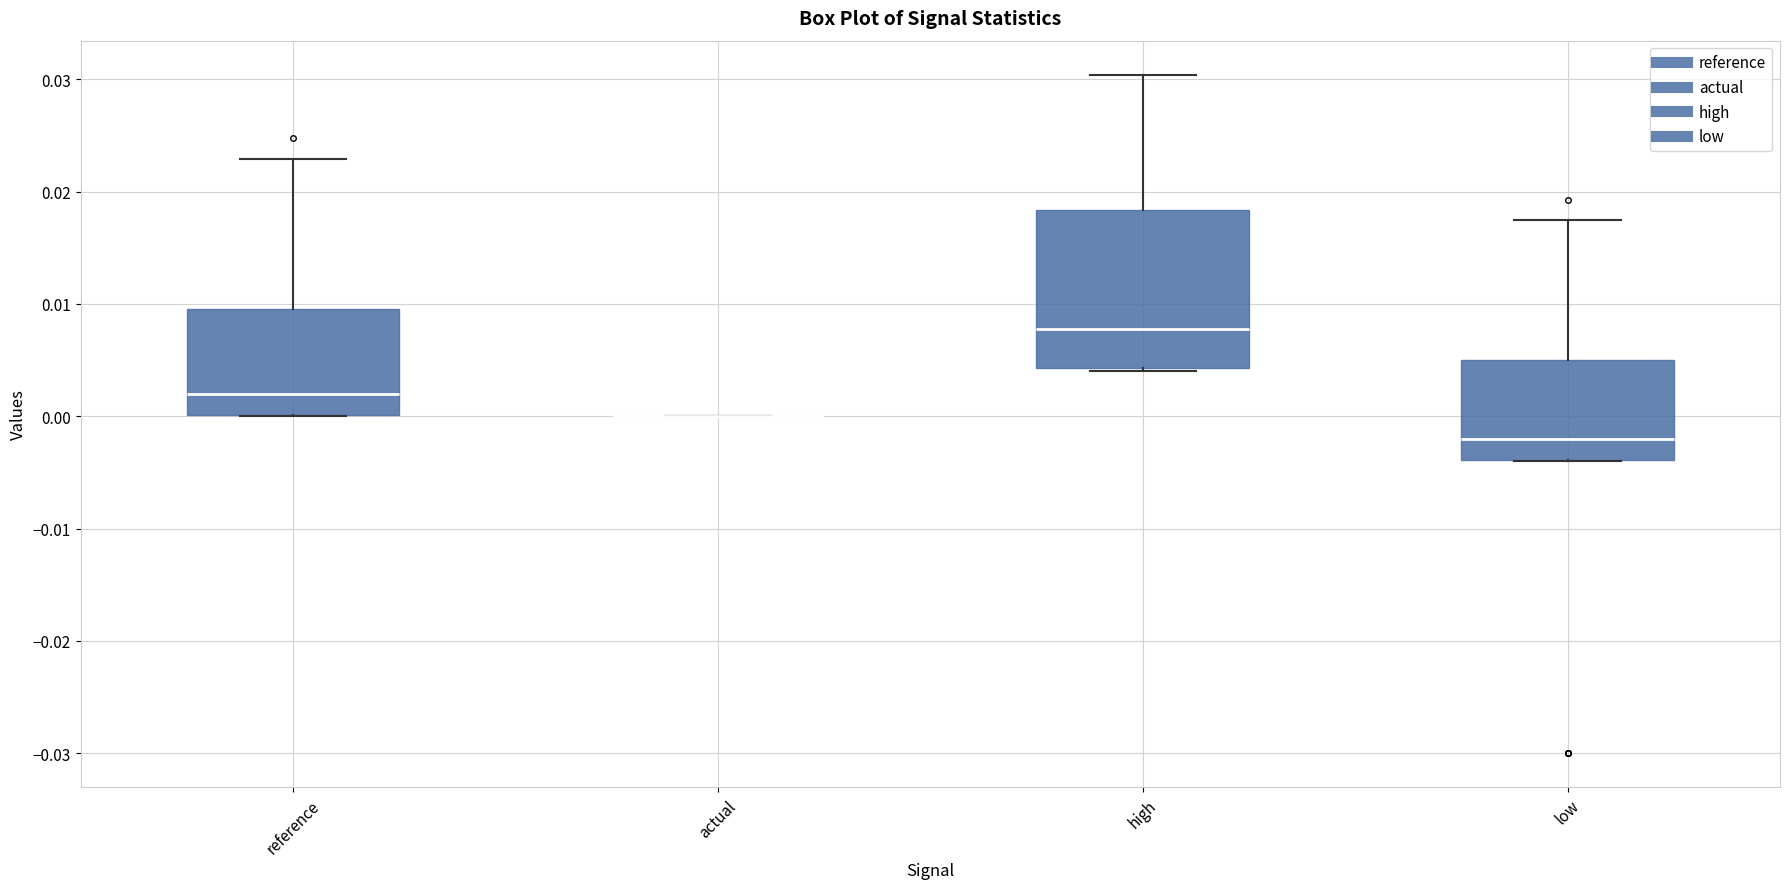

Where does the median line of the box for low sit on the y-axis? The values are not printed on the chart, so give them approximately, as read against the axis.

-0.002